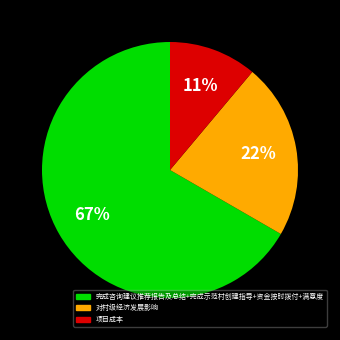

To the nearest percent, what is the average slice percentage?

33%